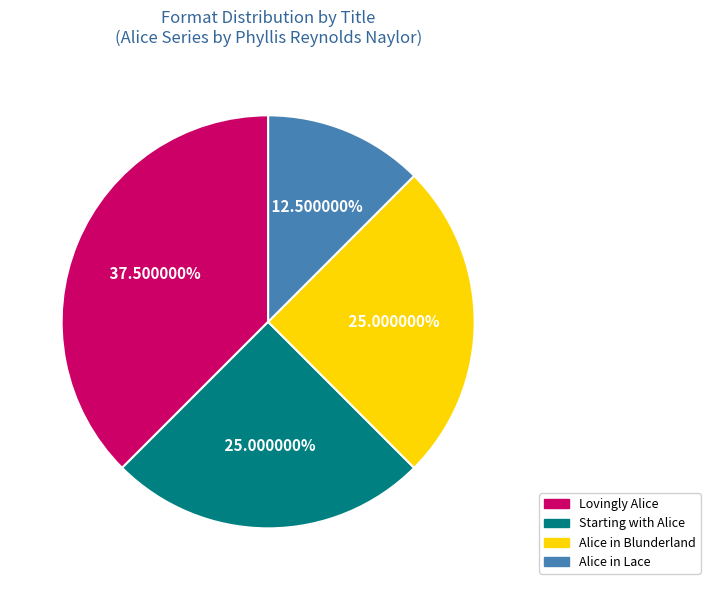

Approximately how many times larger is the value at Alice in Lace compared to Lovingly Alice?

0.3